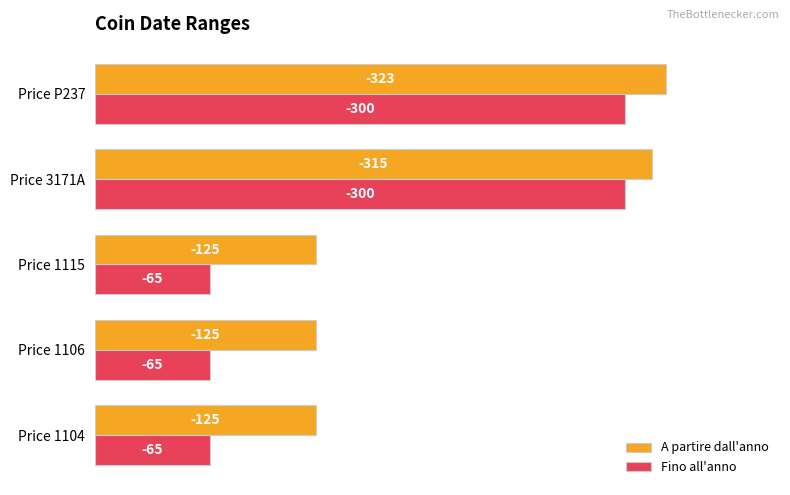

What is the value of the Fino all'anno bar at the 2nd from the left?

65